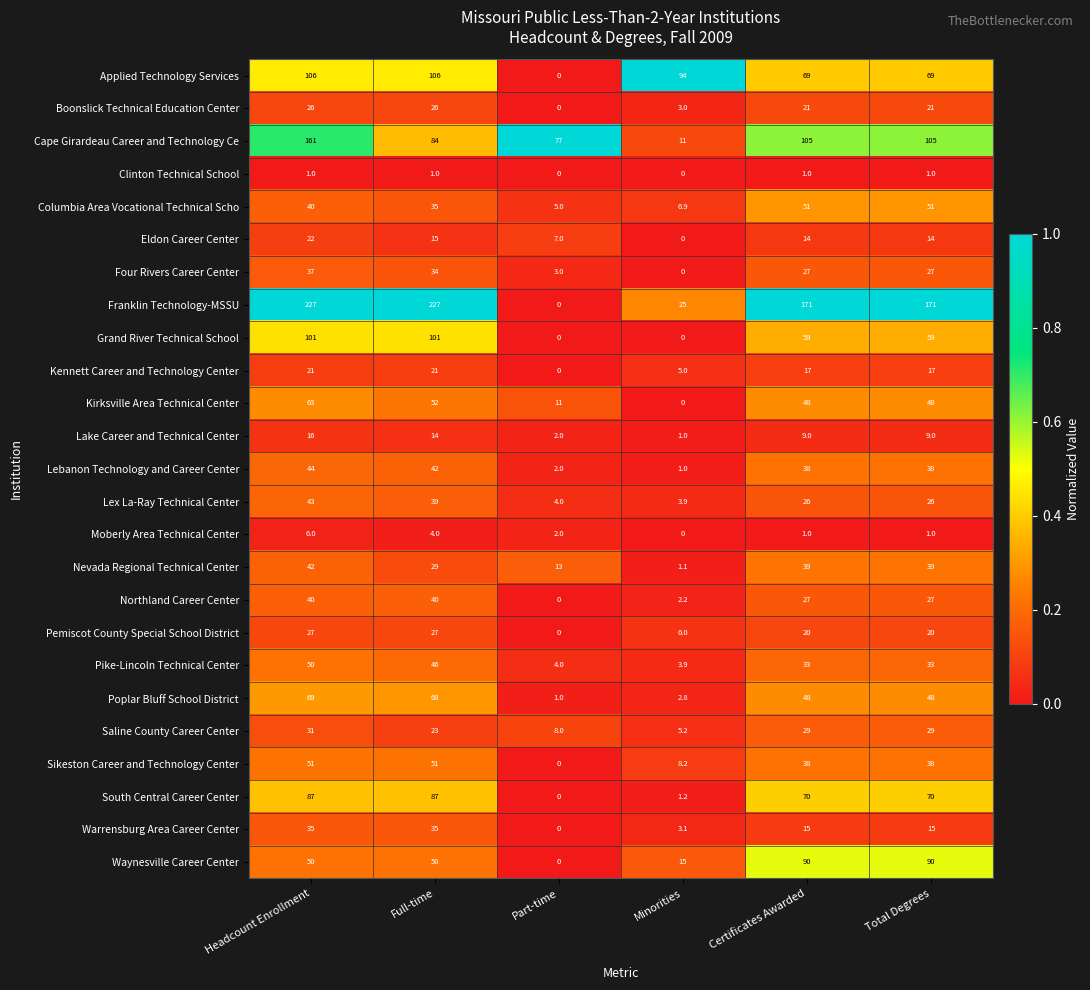

What is the total value across all series at Minorities?

199.5